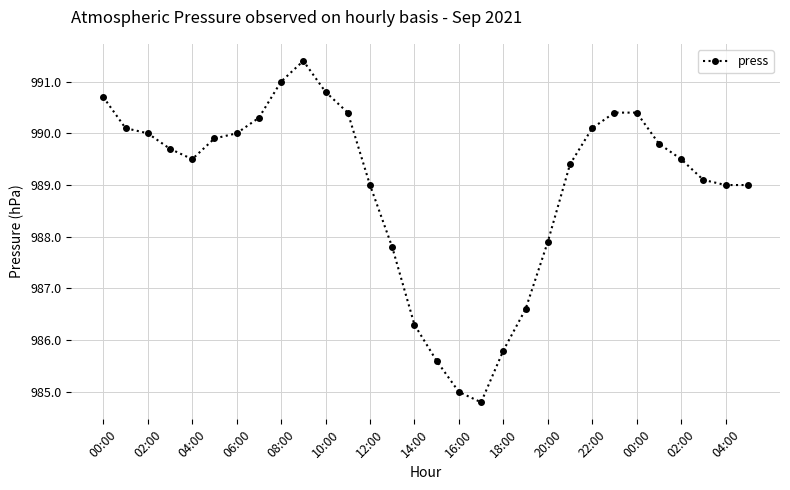

What is the minimum value shown in the chart?

984.8